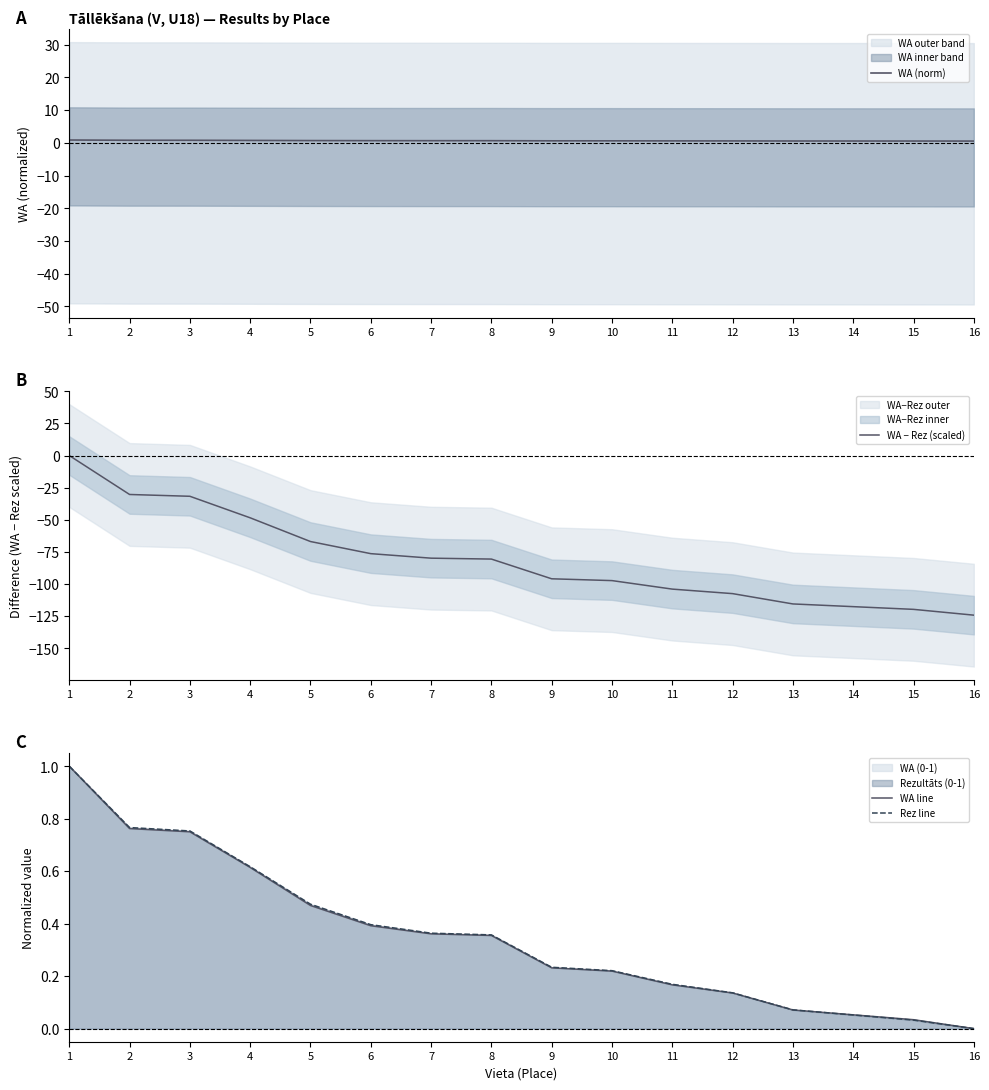

What value does the WA (norm) series have at 11?

0.6